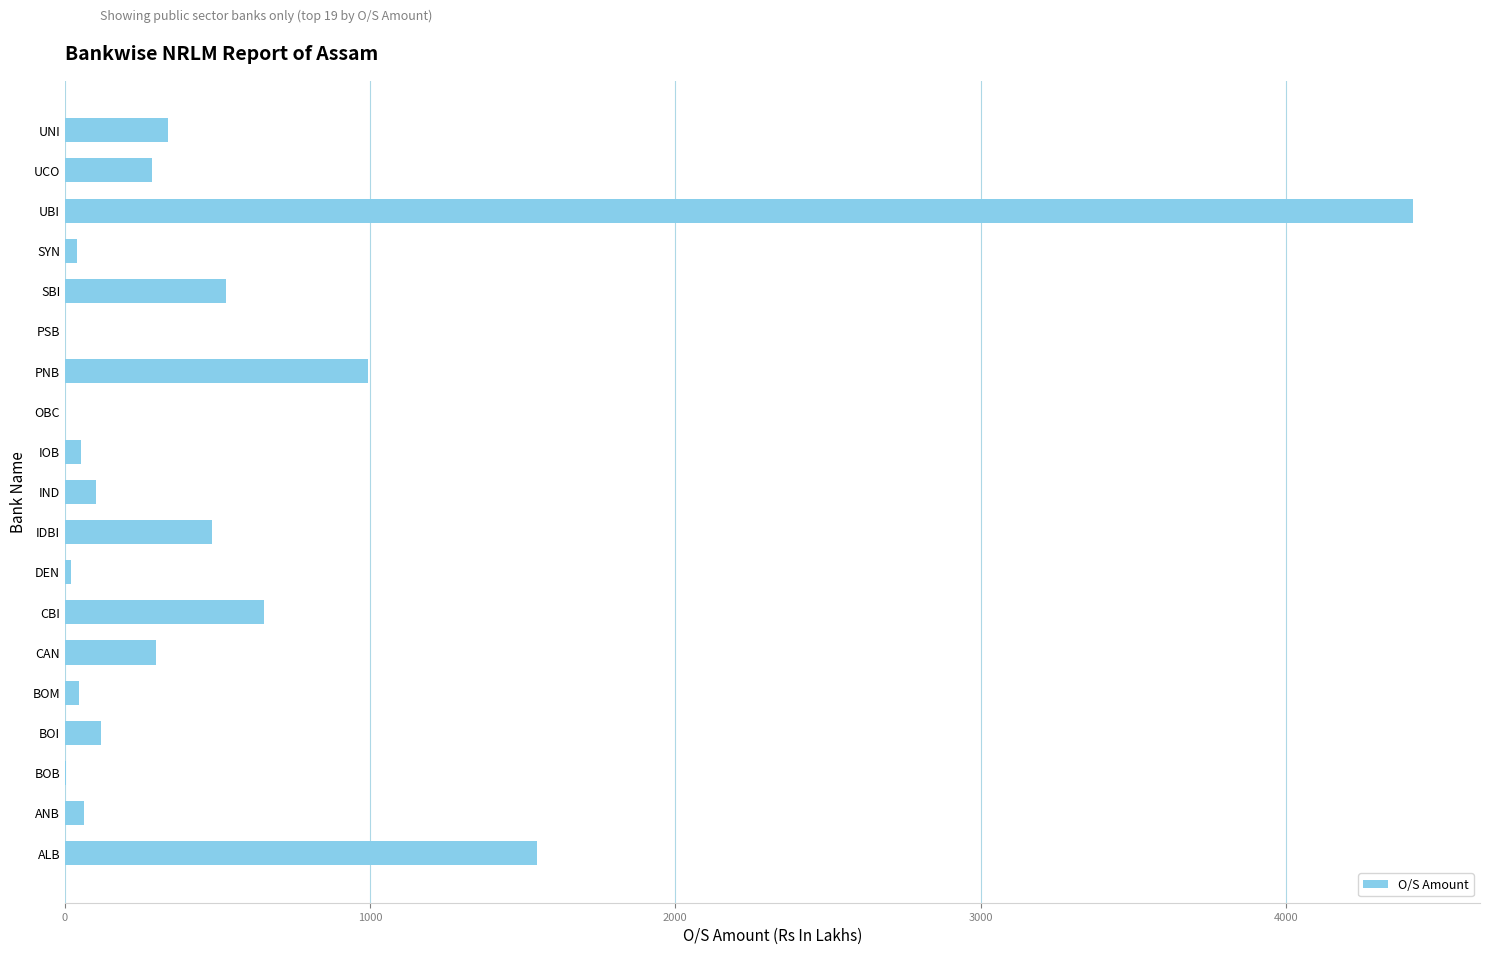

Are the bars horizontal?

Yes